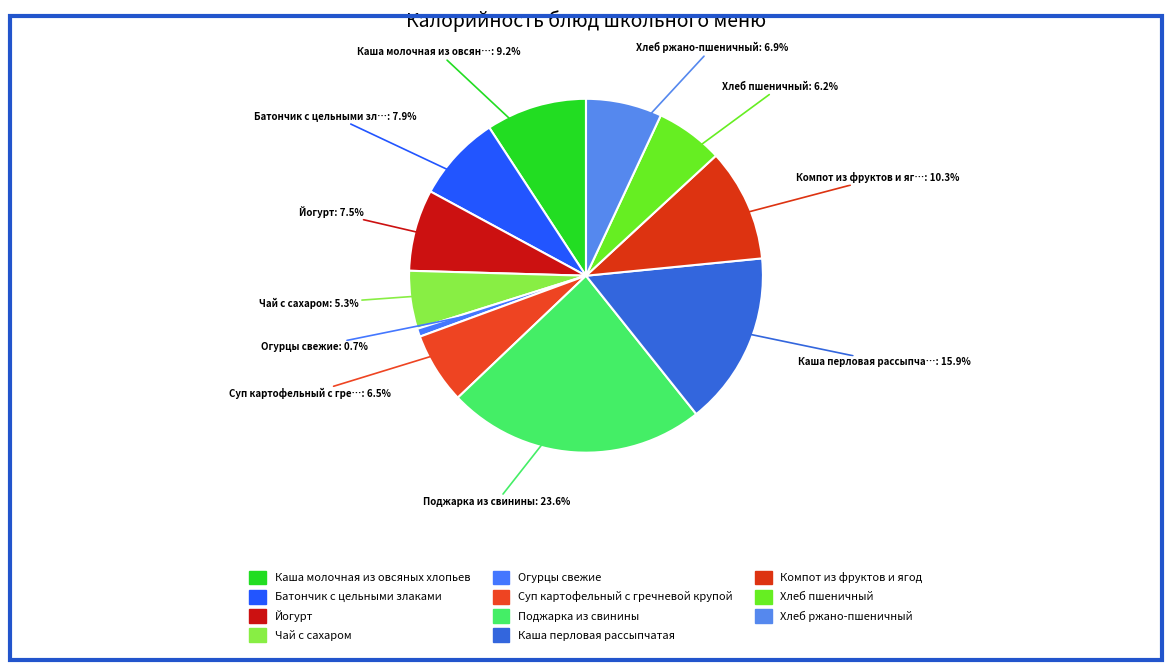

How many segments does this pie chart have?

11